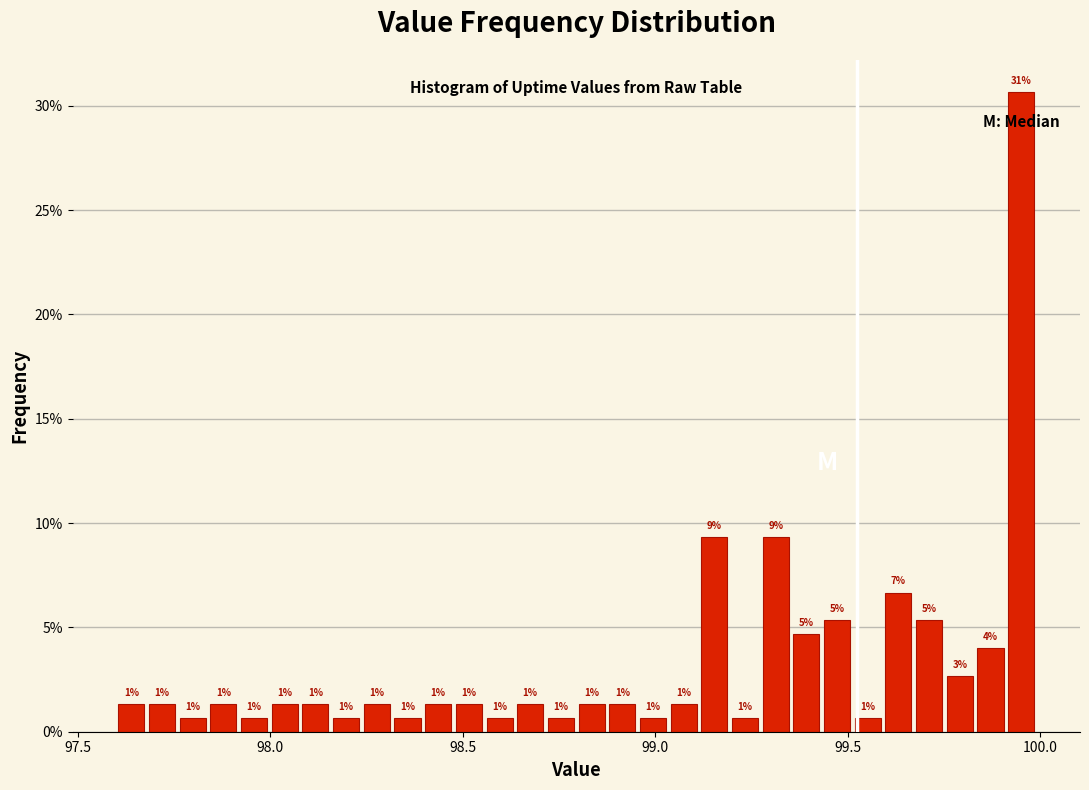

Read against the x-axis, roughly where is the centre of the tallest bar?

99.95